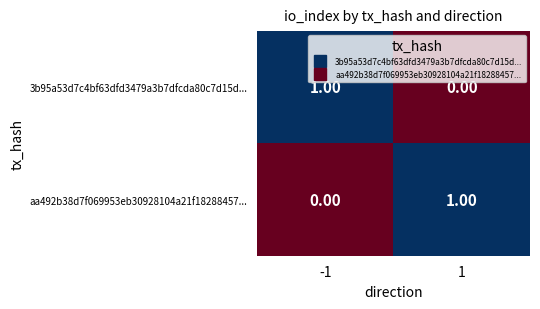

At 1, list the series in order from smallest to largest.

3b95a53d7c4bf63dfd3479a3b7dfcda80c7d15d..., aa492b38d7f069953eb30928104a21f18288457...